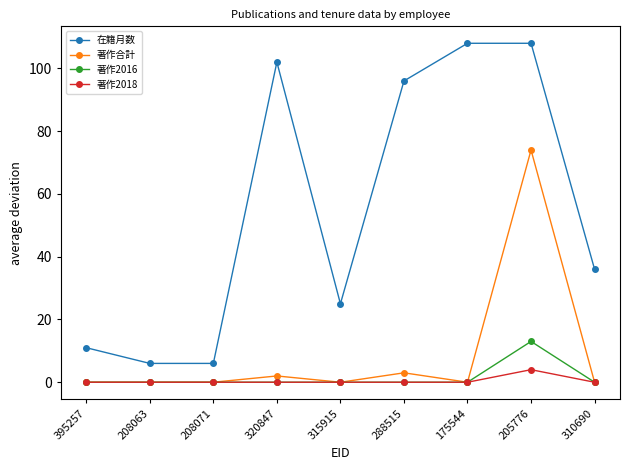

What is the difference between the maximum and minimum values in the 著作2018 series?

4